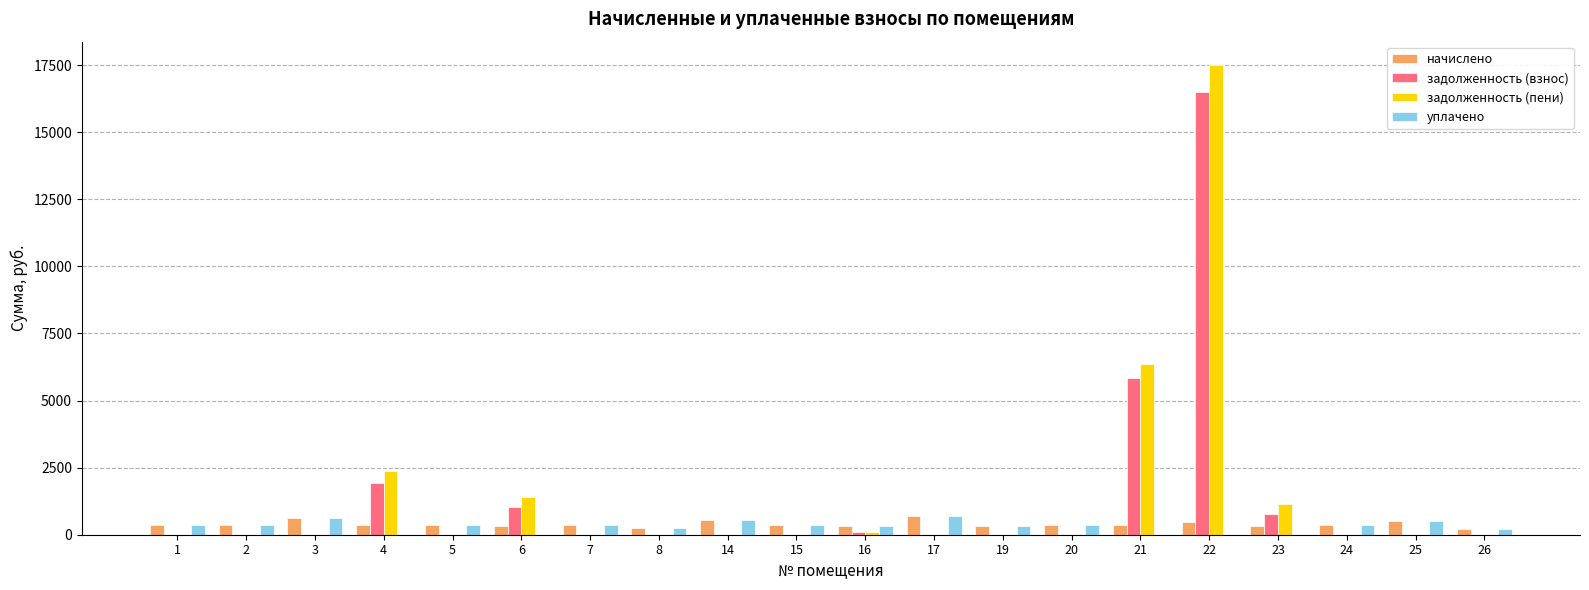

At which category is the sum across all series the highest?

22